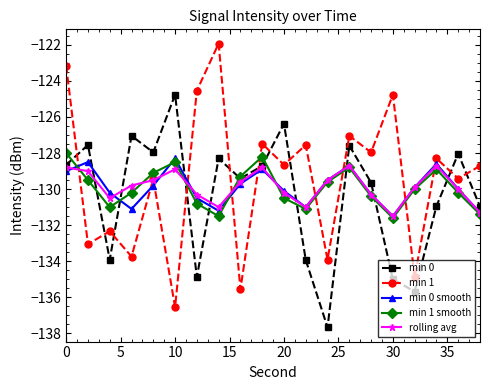

True or false: min 1 has more than 1 interior local peaks.

True